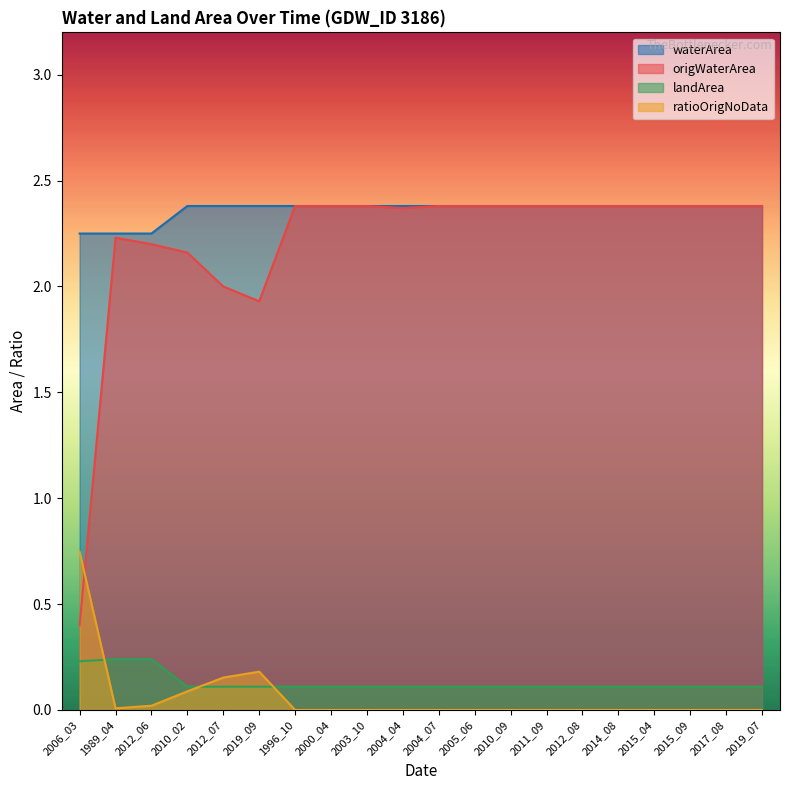

List the labels in order of ratioOrigNoData value, smallest first.

1996_10, 2000_04, 2003_10, 2004_04, 2004_07, 2005_06, 2010_09, 2011_09, 2012_08, 2014_08, 2015_04, 2015_09, 2017_08, 2019_07, 1989_04, 2012_06, 2010_02, 2012_07, 2019_09, 2006_03